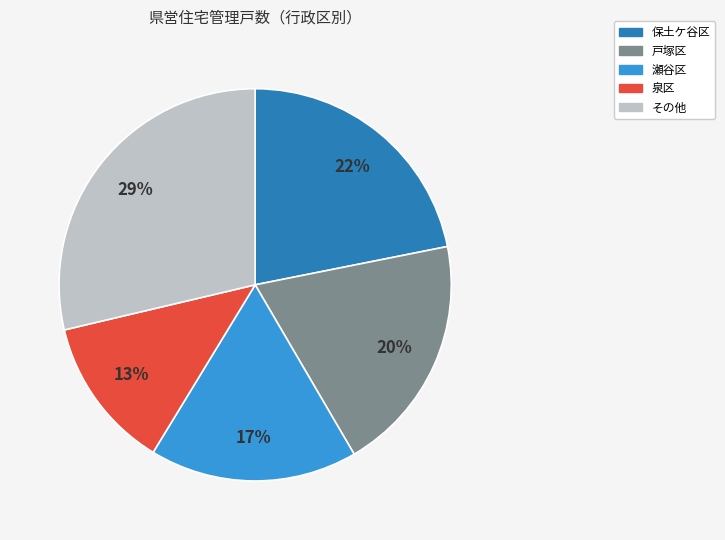

Is there any slice that represents more than half of the pie?

No